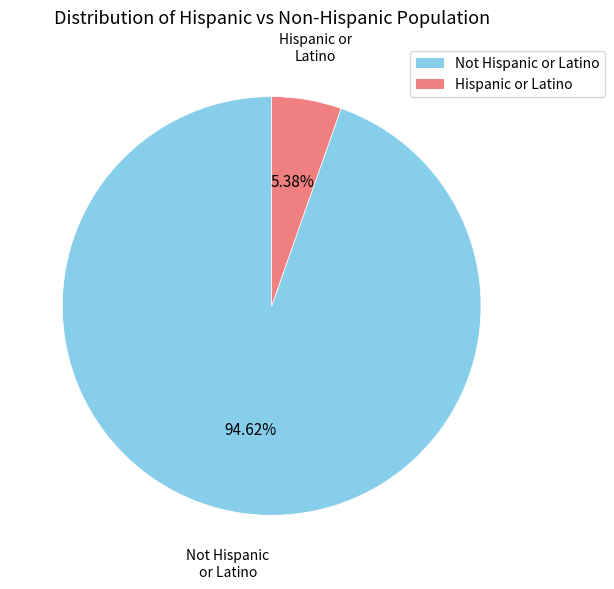

Which has a higher value, Hispanic or Latino or Not Hispanic or Latino?

Not Hispanic or Latino